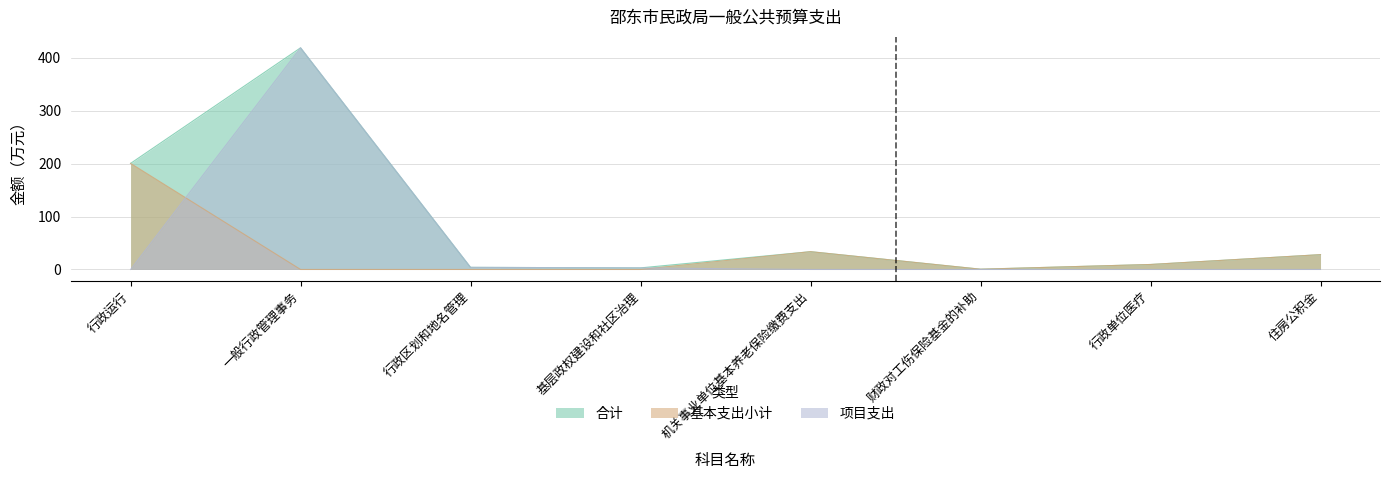

In 基本支出小计, how many points are lower than both neighbors (excluding endpoints)?

1